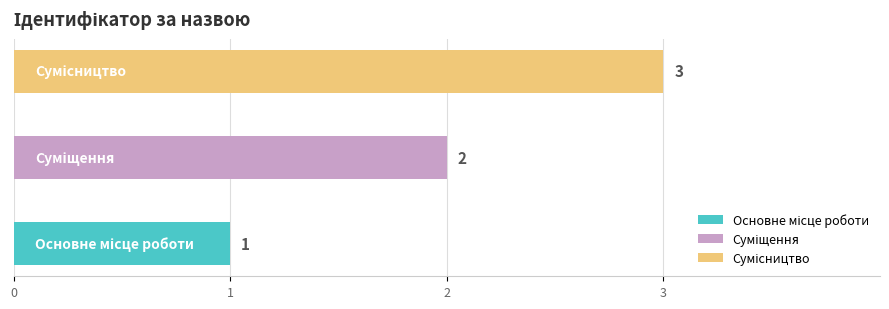

Approximately how many times larger is the value at Основне місце роботи compared to Суміщення?

0.5